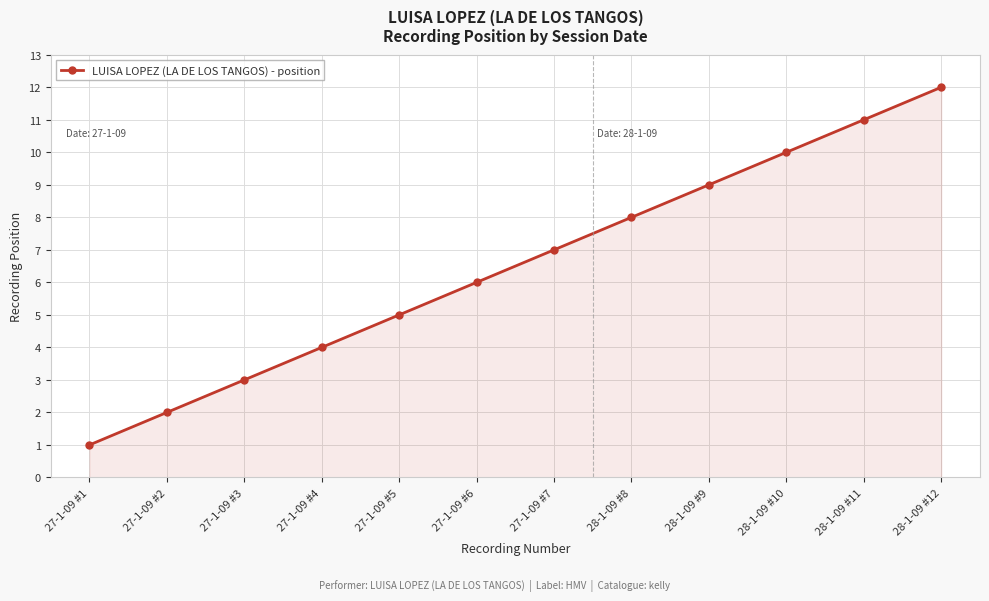

Where is the data nearest to the value 6?

27-1-09 #6